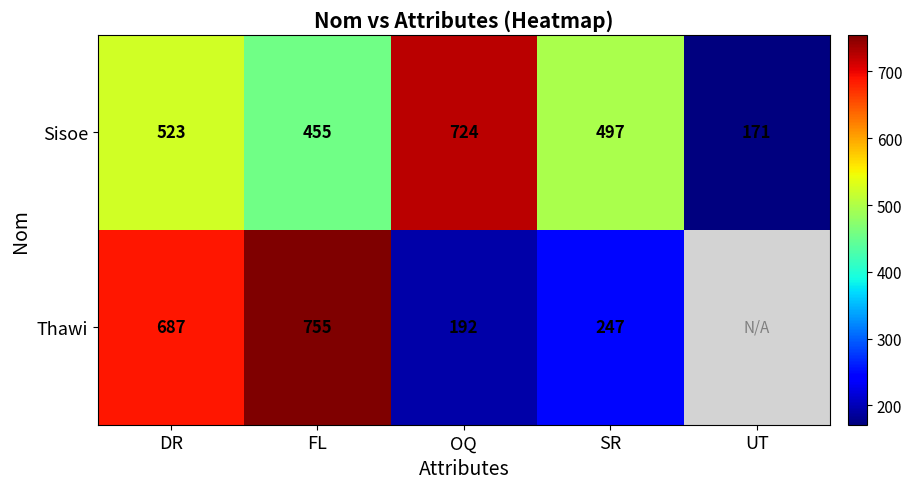

At which category is the sum across all series the highest?

DR